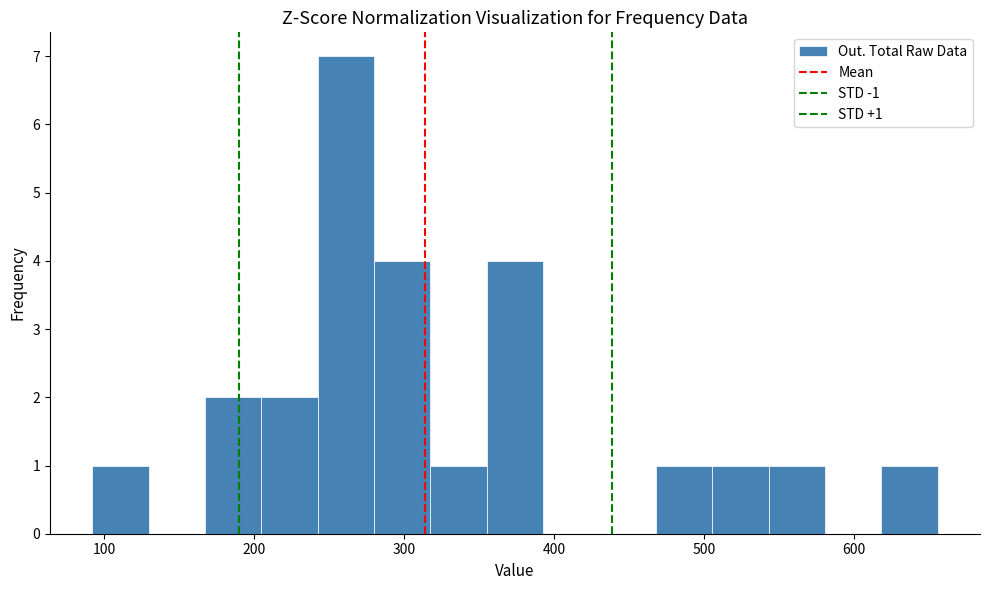

Read against the x-axis, roughly where is the centre of the tallest bar?

260